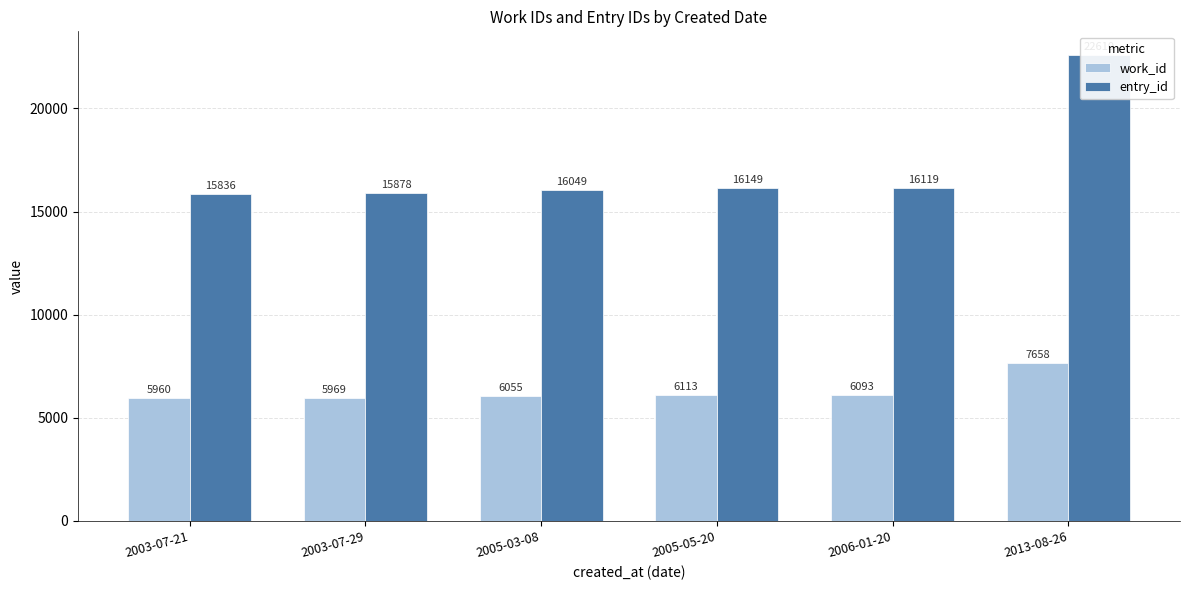

What is the difference between the second highest and minimum values in the work_id series?

153